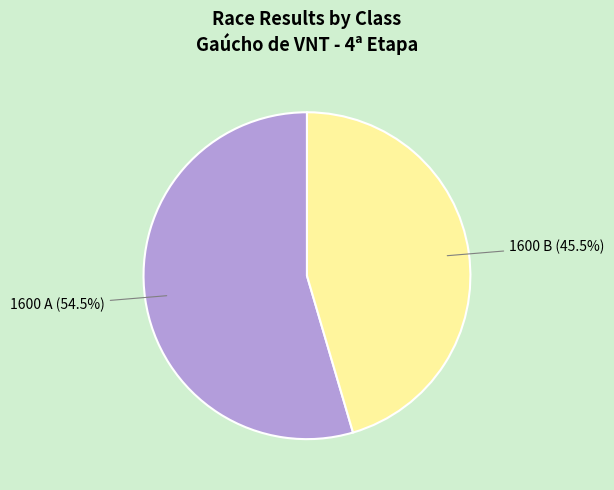

Which slice represents more than half of the pie?

1600 A